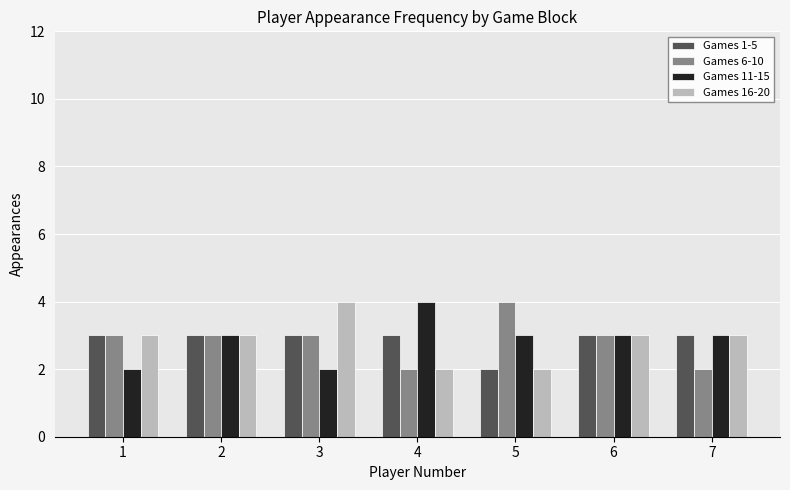

Reading right to left, extract all data points from this chart.

Games 1-5: 3	3	2	3	3	3	3
Games 6-10: 2	3	4	2	3	3	3
Games 11-15: 3	3	3	4	2	3	2
Games 16-20: 3	3	2	2	4	3	3